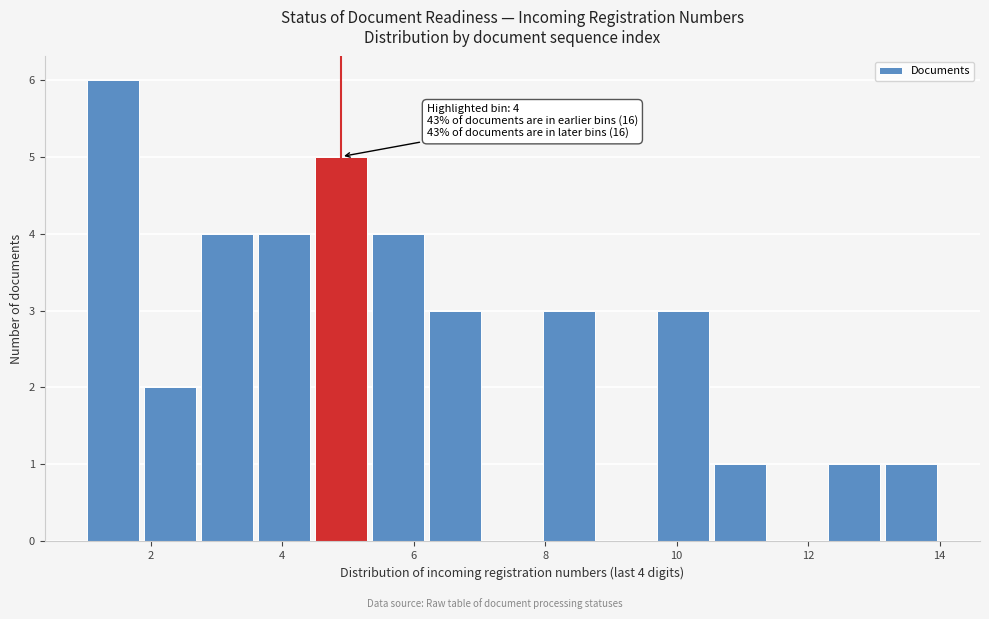

Which range on the x-axis has the tallest bar?

1.0 to 1.8